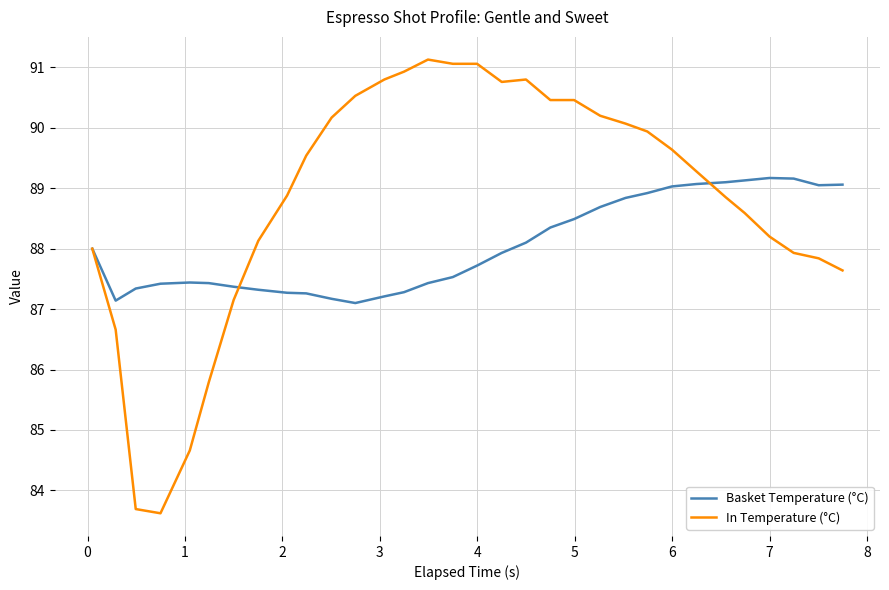

Rank the series by their average value, from highest to lowest.

In Temperature (°C), Basket Temperature (°C)